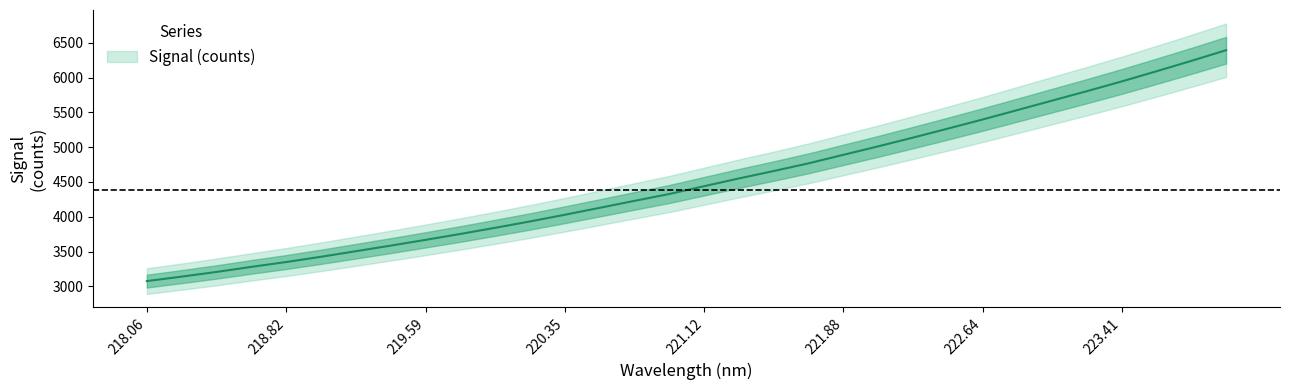

What is the maximum value shown in the chart?

6392.9